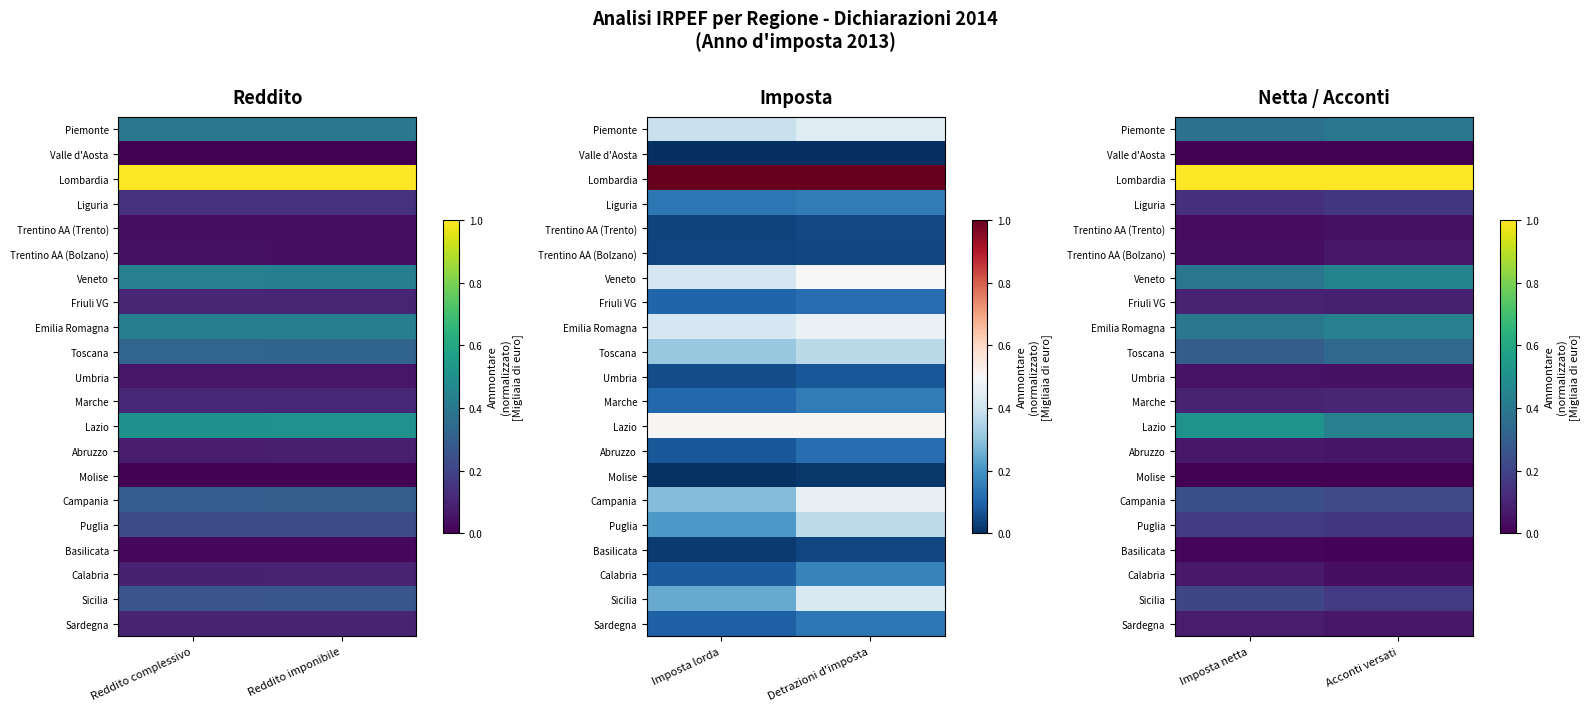

How many series are shown in this chart?

21